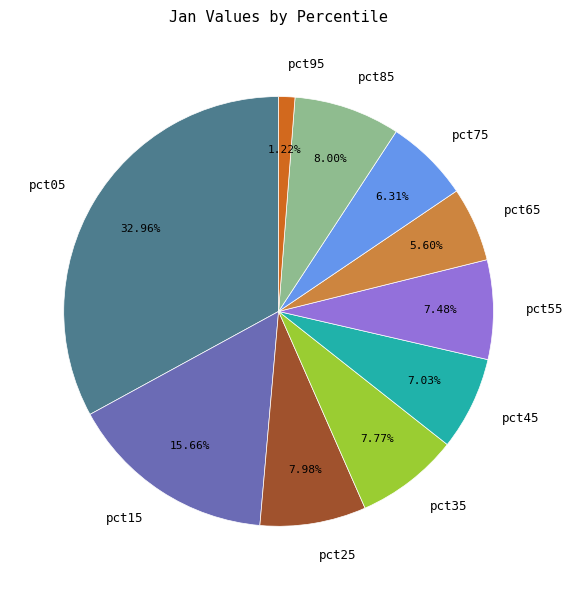

Count the number of slices in the pie.

10